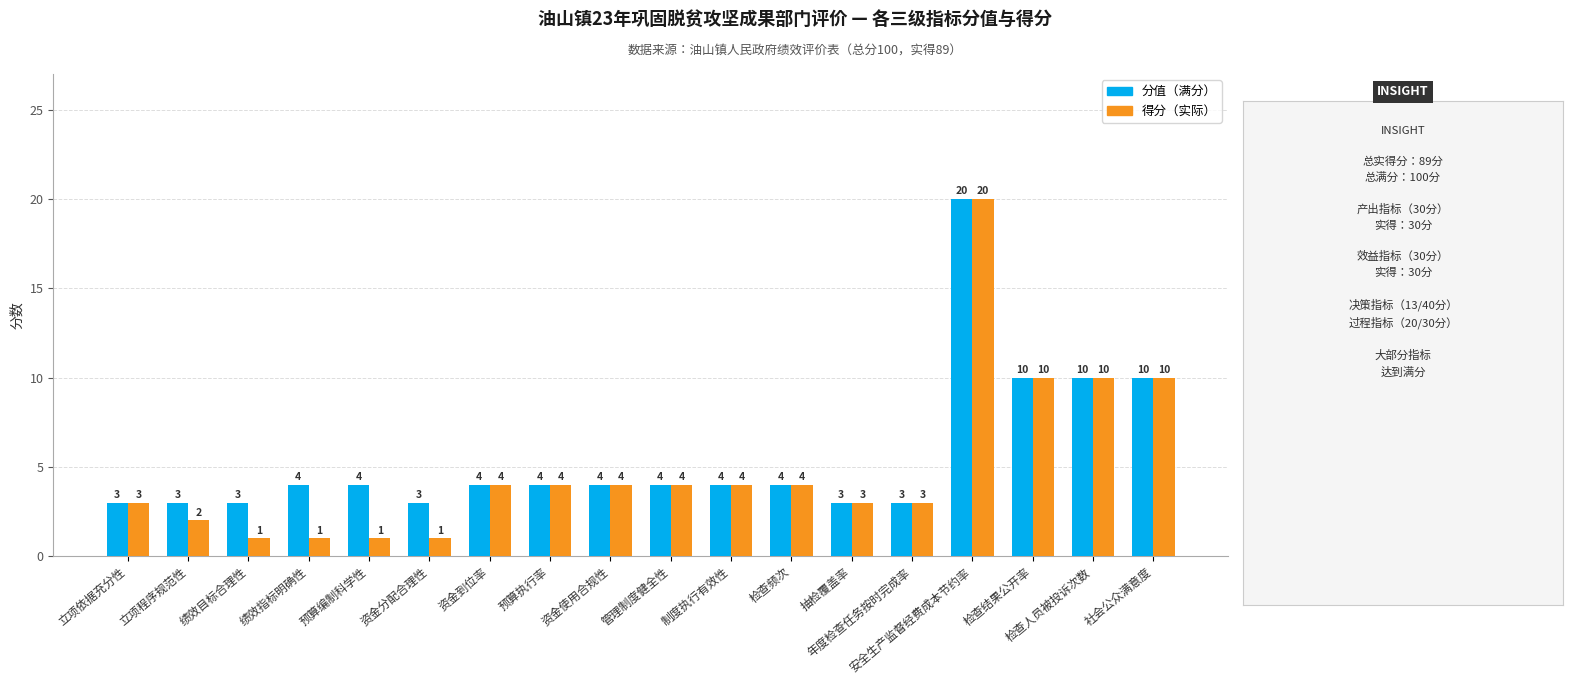

What is the smallest value displayed?

1